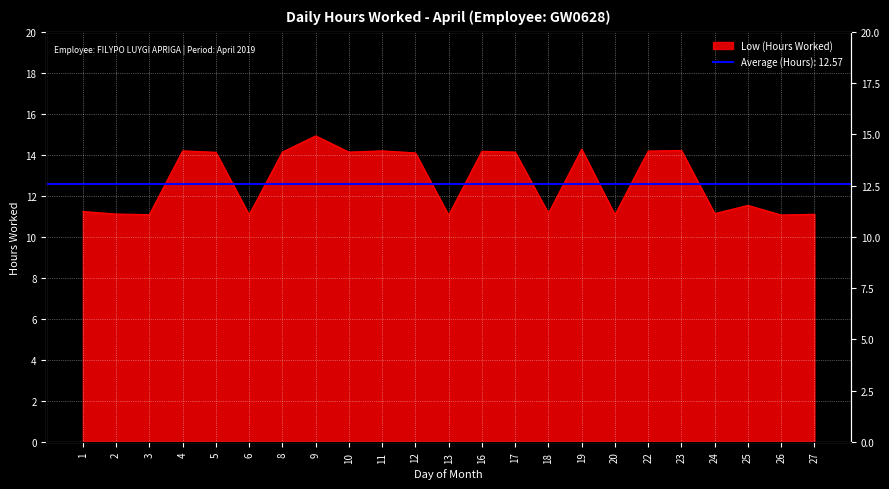

What is the difference between the maximum and minimum values?

3.9